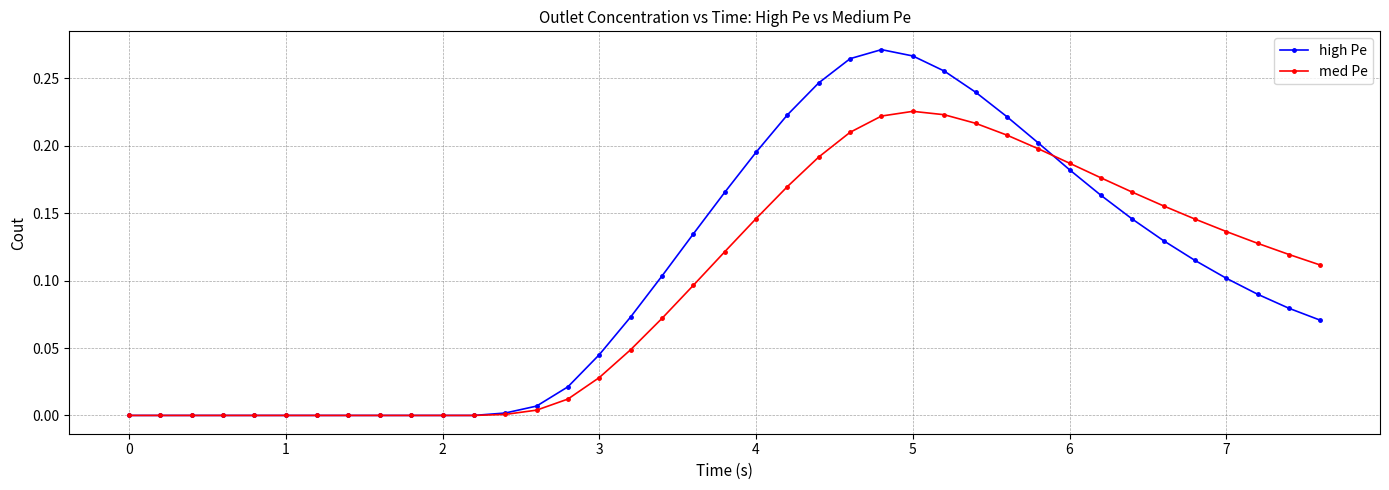

True or false: high Pe has more than 0 interior local peaks.

True